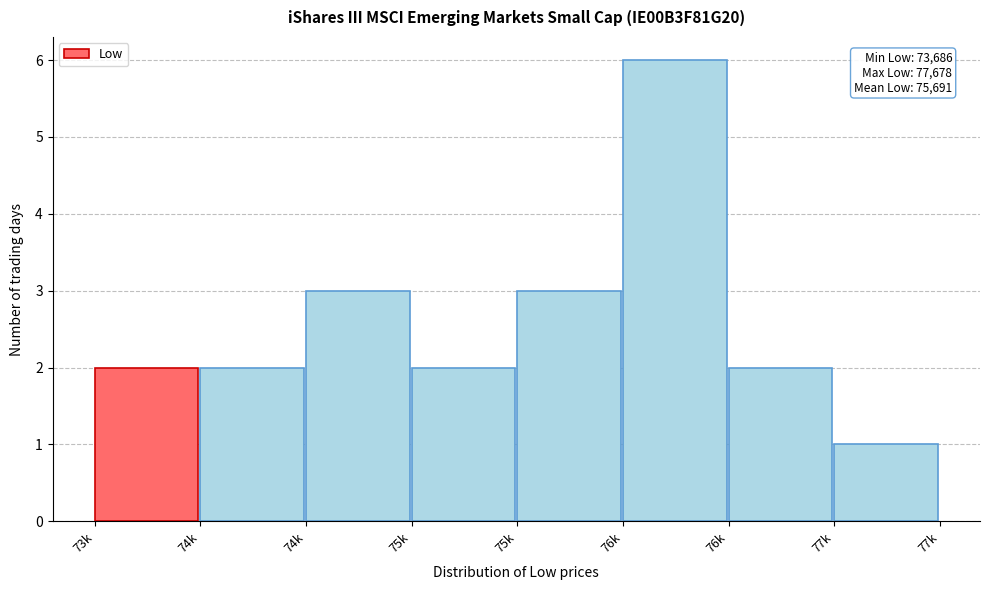

How many bars are there in total?

8